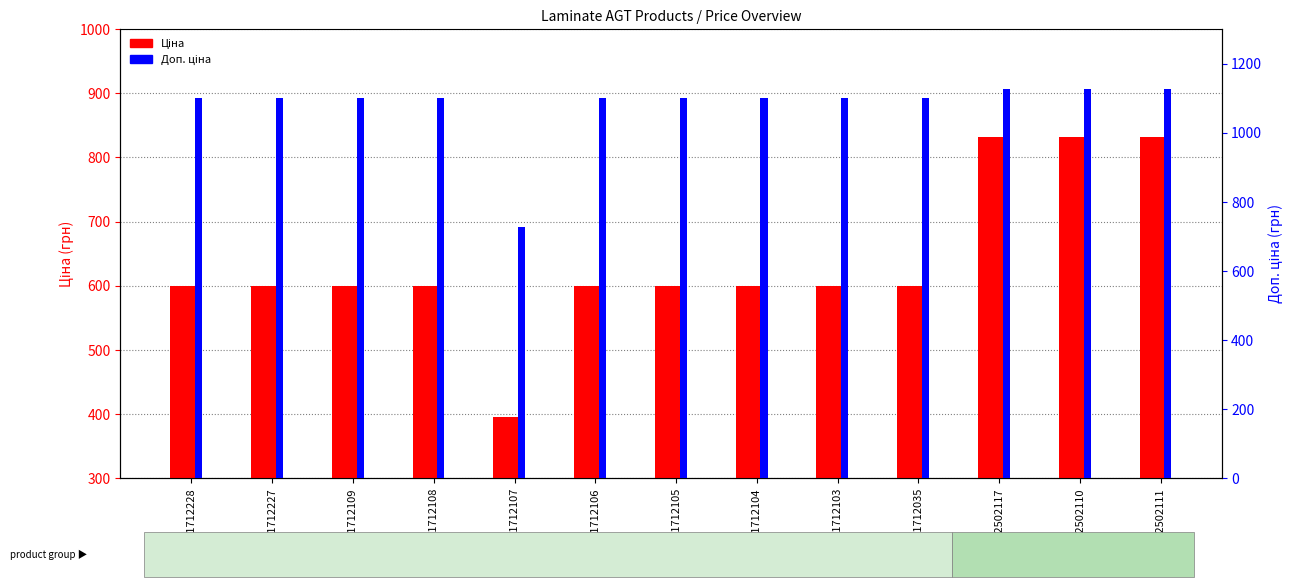

Which series has the largest range (max minus min)?

Ціна